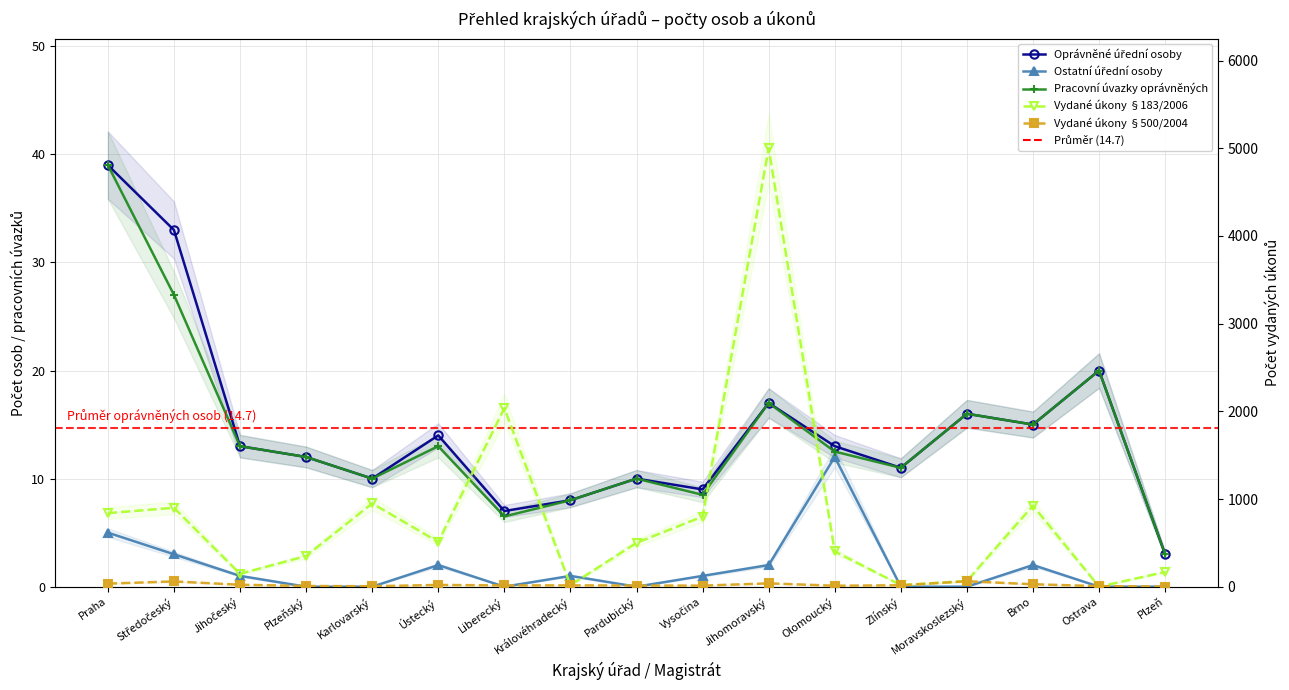

What is the difference between the highest and lowest values at Zlínský?

18.0